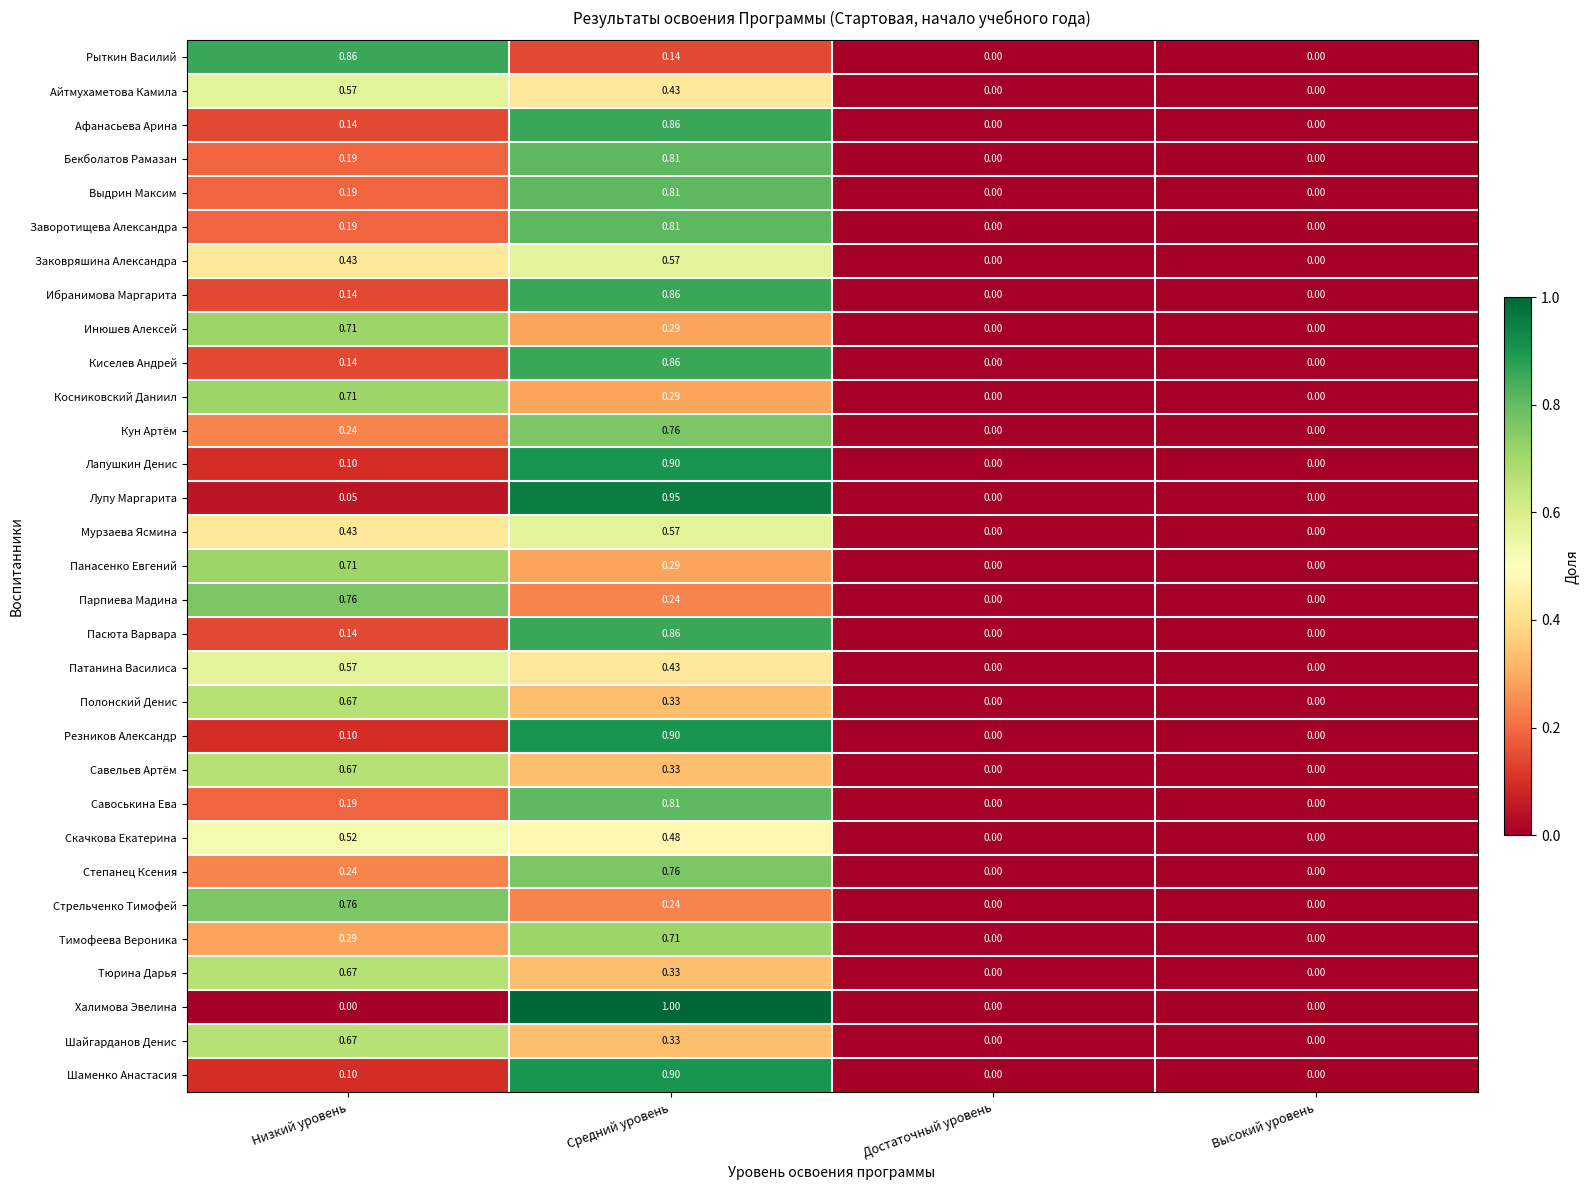

Which series has the widest spread of values?

Халимова Эвелина